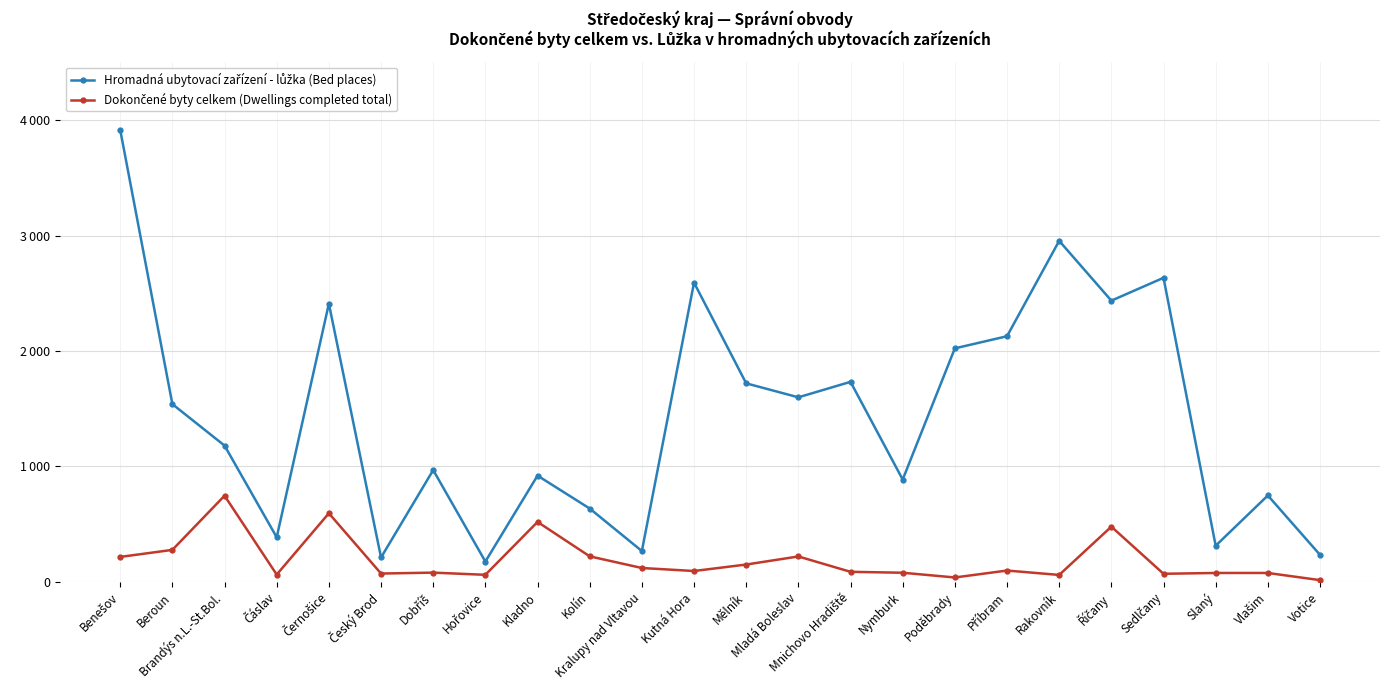

Where is the first local minimum for Hromadná ubytovací zařízení - lůžka (Bed places)?

Čáslav